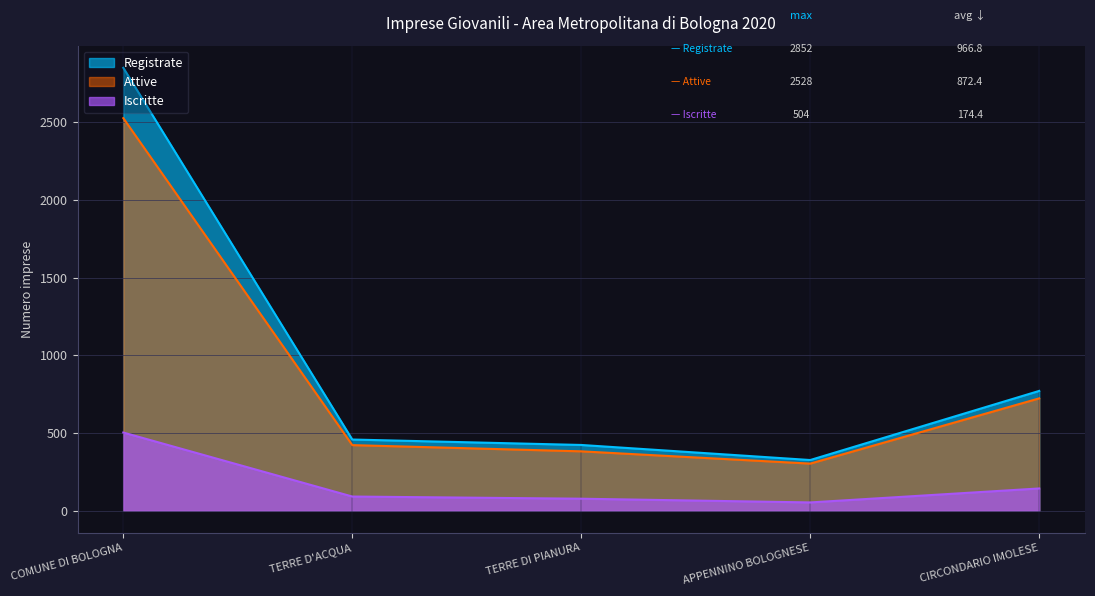

Reading left to right, transcribe all the data shown in this chart.

Registrate: COMUNE DI BOLOGNA=2852	TERRE D'ACQUA=459	TERRE DI PIANURA=424	APPENNINO BOLOGNESE=327	CIRCONDARIO IMOLESE=772
Attive: COMUNE DI BOLOGNA=2528	TERRE D'ACQUA=423	TERRE DI PIANURA=383	APPENNINO BOLOGNESE=304	CIRCONDARIO IMOLESE=724
Iscritte: COMUNE DI BOLOGNA=504	TERRE D'ACQUA=92	TERRE DI PIANURA=78	APPENNINO BOLOGNESE=54	CIRCONDARIO IMOLESE=144